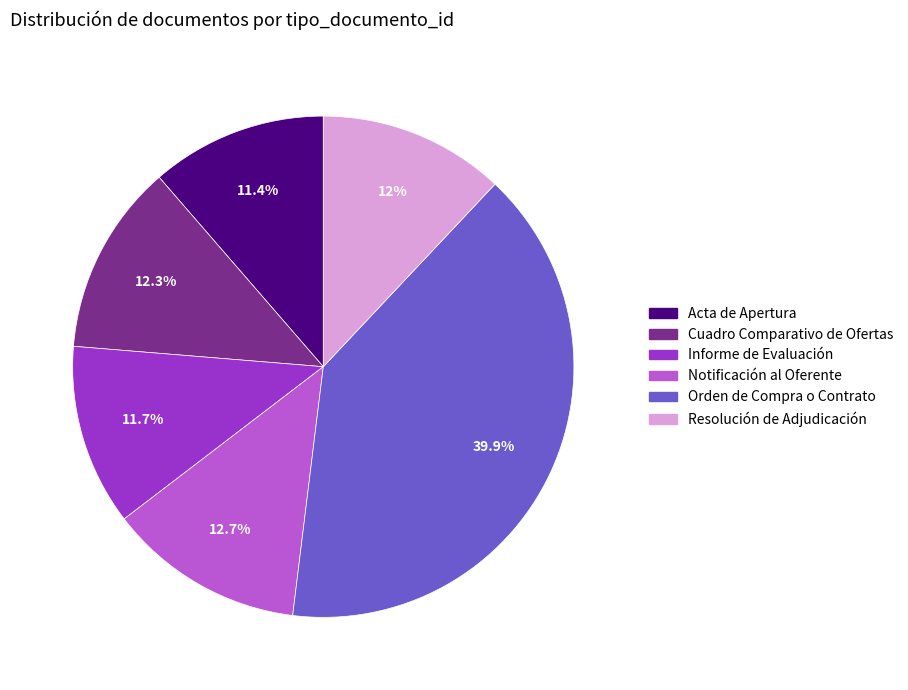

Combined, what portion of the pie is Acta de Apertura and Informe de Evaluación?

23.1%